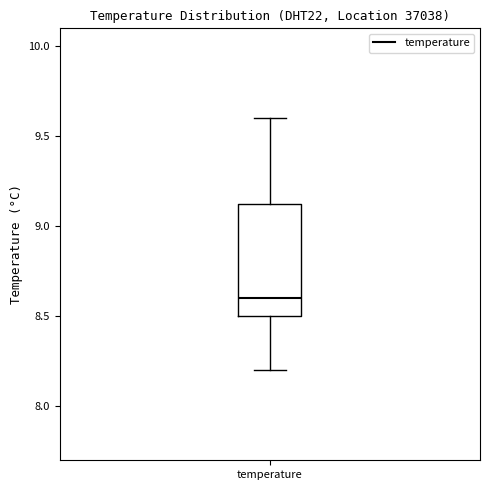

Read this box plot against the y-axis: the position of the median line, the range covered by the box, and the ends of both whiskers. The values are not printed on the chart, so give them approximately, as read against the axis.

median 8.60, box 8.50 to 9.15, whiskers 8.20 to 9.60